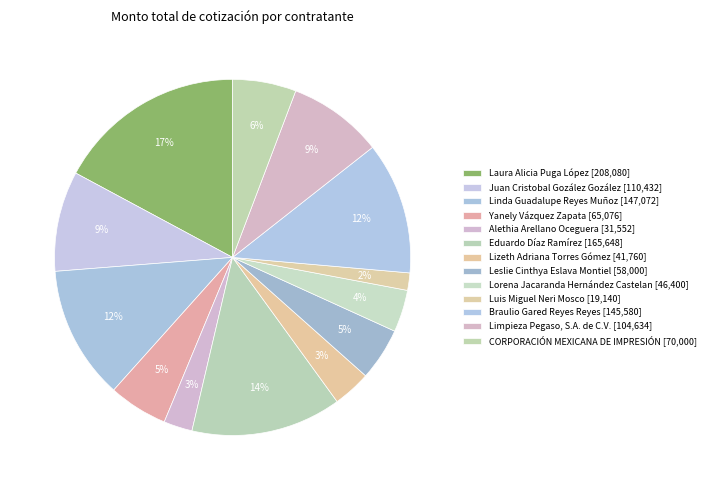

The Leslie Cinthya Eslava Montiel slice represents 5% of the pie. True or false?

True